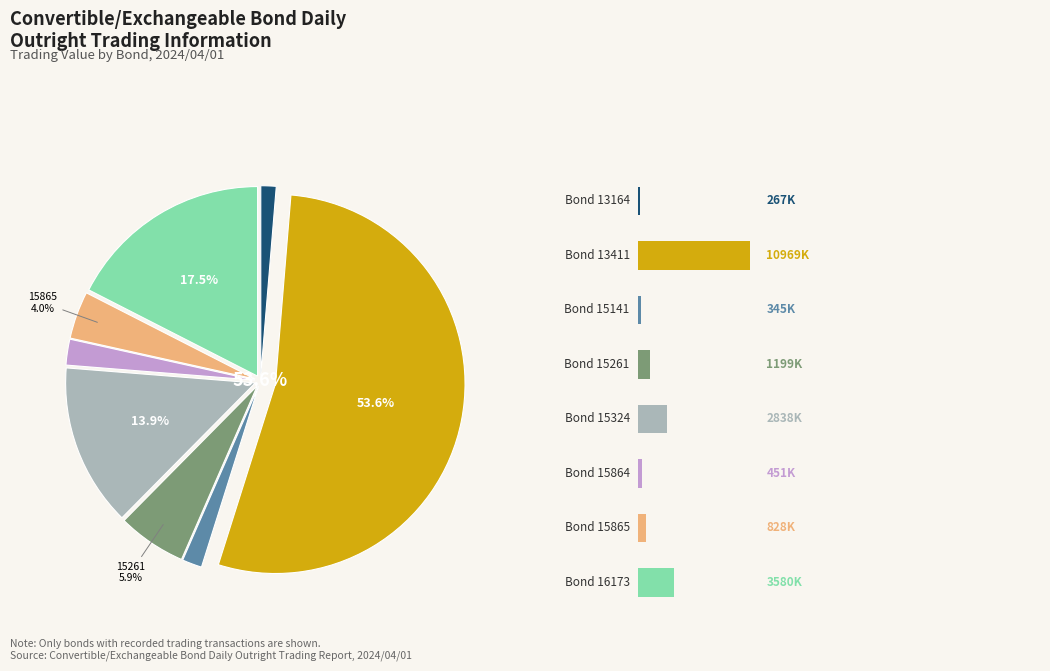

Count the number of slices in the pie.

8